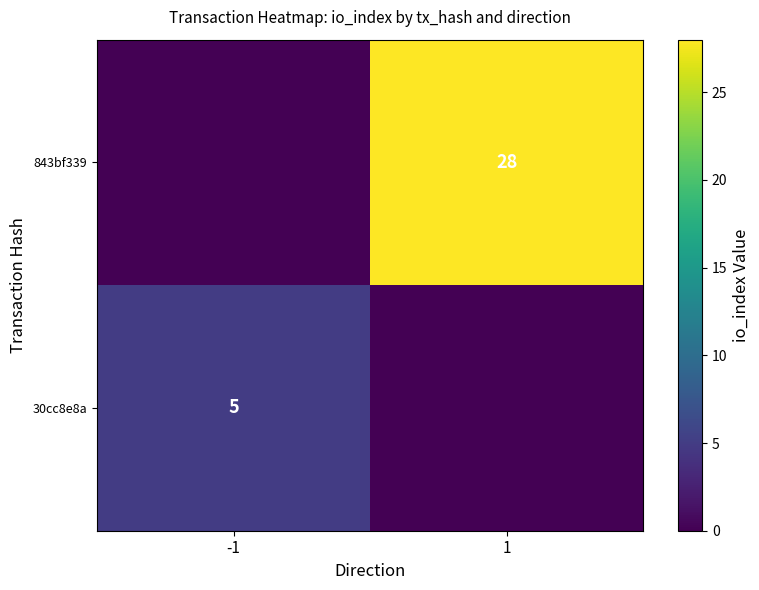

Is it true that 30cc8e8a equals 5 at -1?

True